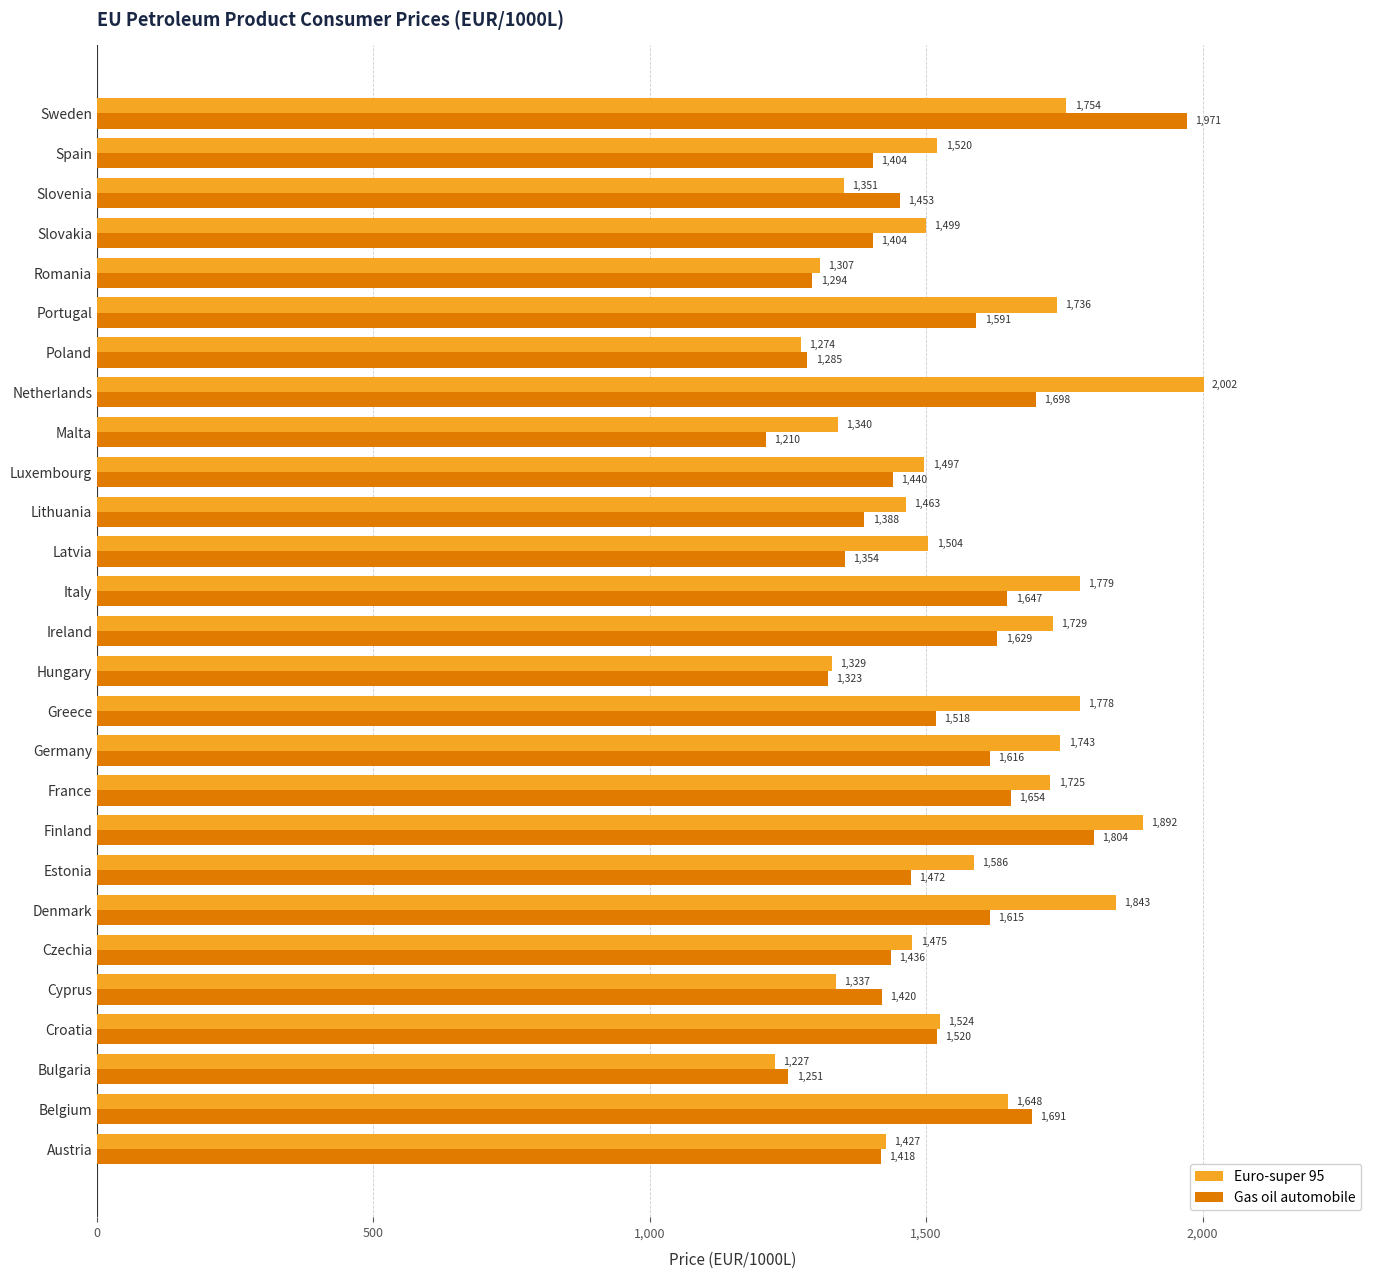

Is it true that Gas oil automobile equals 1436.4 at Czechia?

True